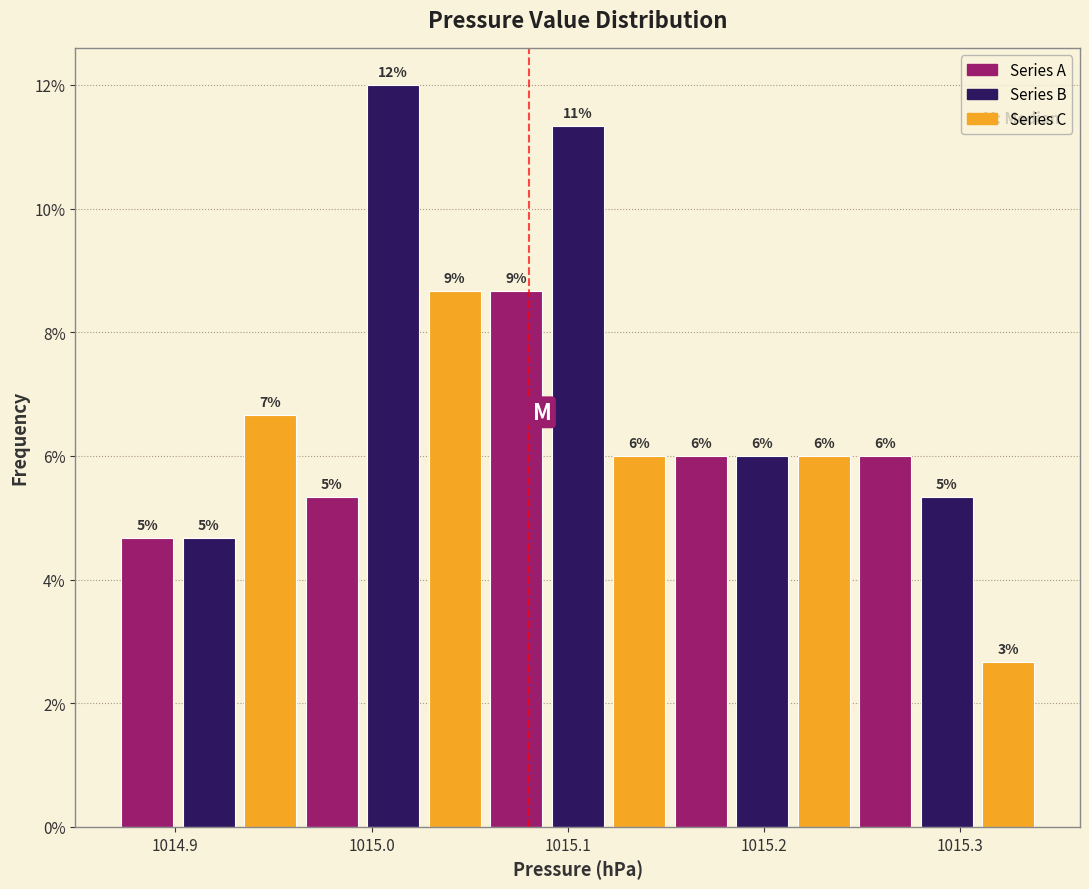

Read against the x-axis, roughly where is the centre of the tallest bar?

1015.01